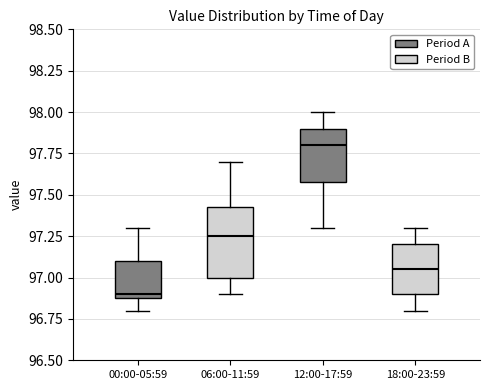

Reading left to right, transcribe this box plot: for each box, give where its median line is, the range the box spans, and where its two whiskers end, as read against the y-axis. The values are not printed on the chart, so give them approximately, as read against the axis.

00:00-05:59: median 96.90 (just above the box's lower edge), box 96.90 to 97.10, whiskers 96.80 to 97.30
06:00-11:59: median 97.25, box 97.00 to 97.45, whiskers 96.90 to 97.70
12:00-17:59: median 97.80, box 97.60 to 97.90, whiskers 97.30 to 98.00
18:00-23:59: median 97.05, box 96.90 to 97.20, whiskers 96.80 to 97.30